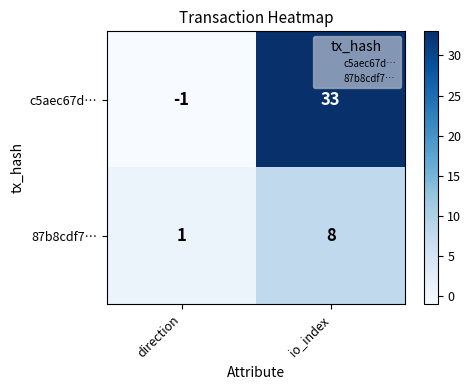

True or false: c5aec67d… has a value of -1 at direction.

True